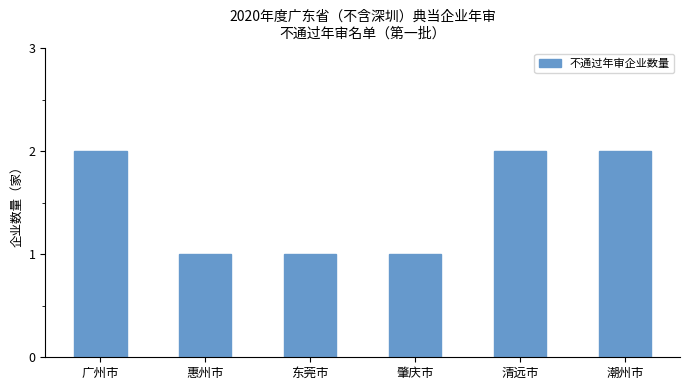

What is the label of the 2nd bar from the left?

惠州市